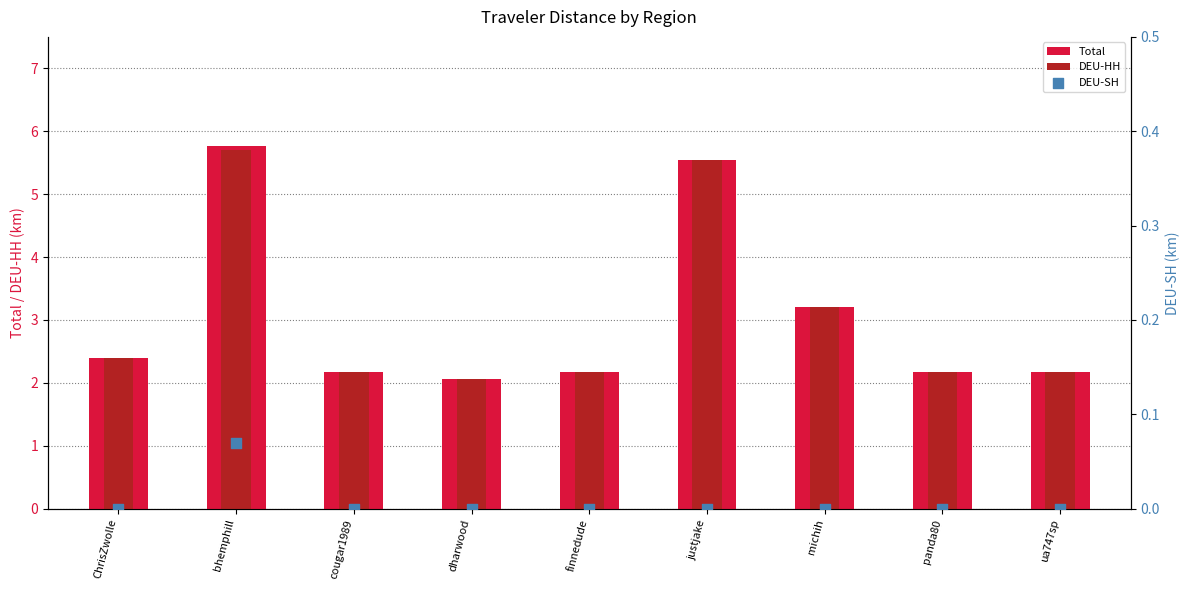

Which series has the largest Y range (max minus min)?

Total